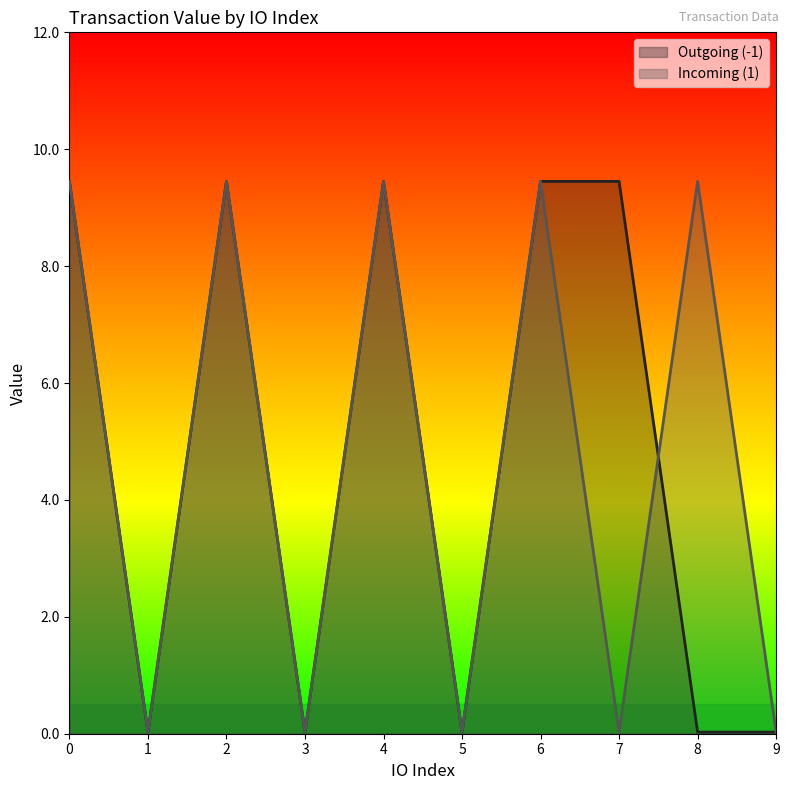

What is the difference between the second highest and minimum values in the Outgoing (-1) series?

9.4